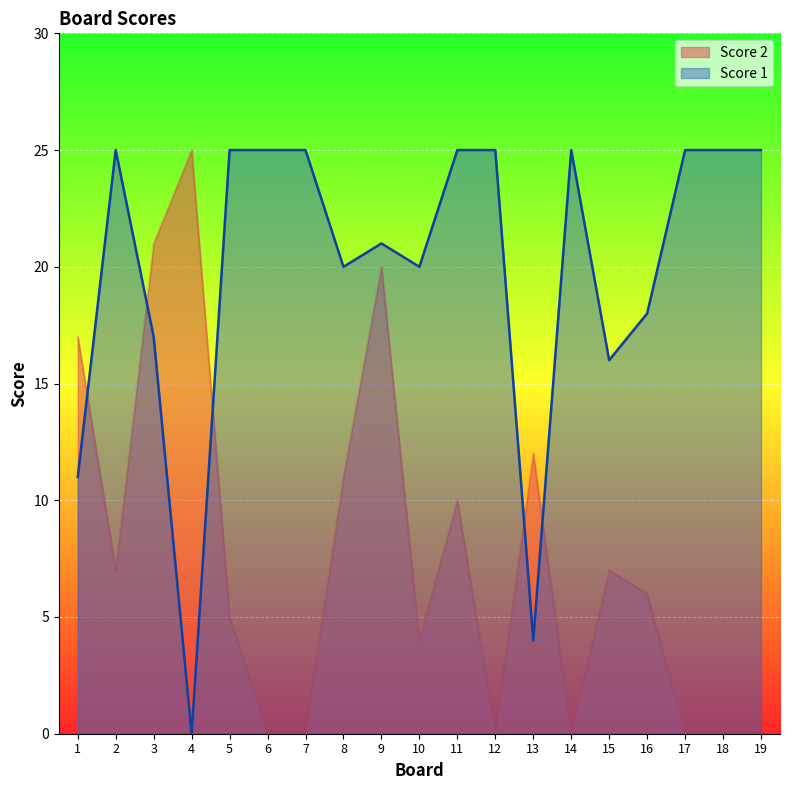

Where is Score 2 nearest to the value 12?

13